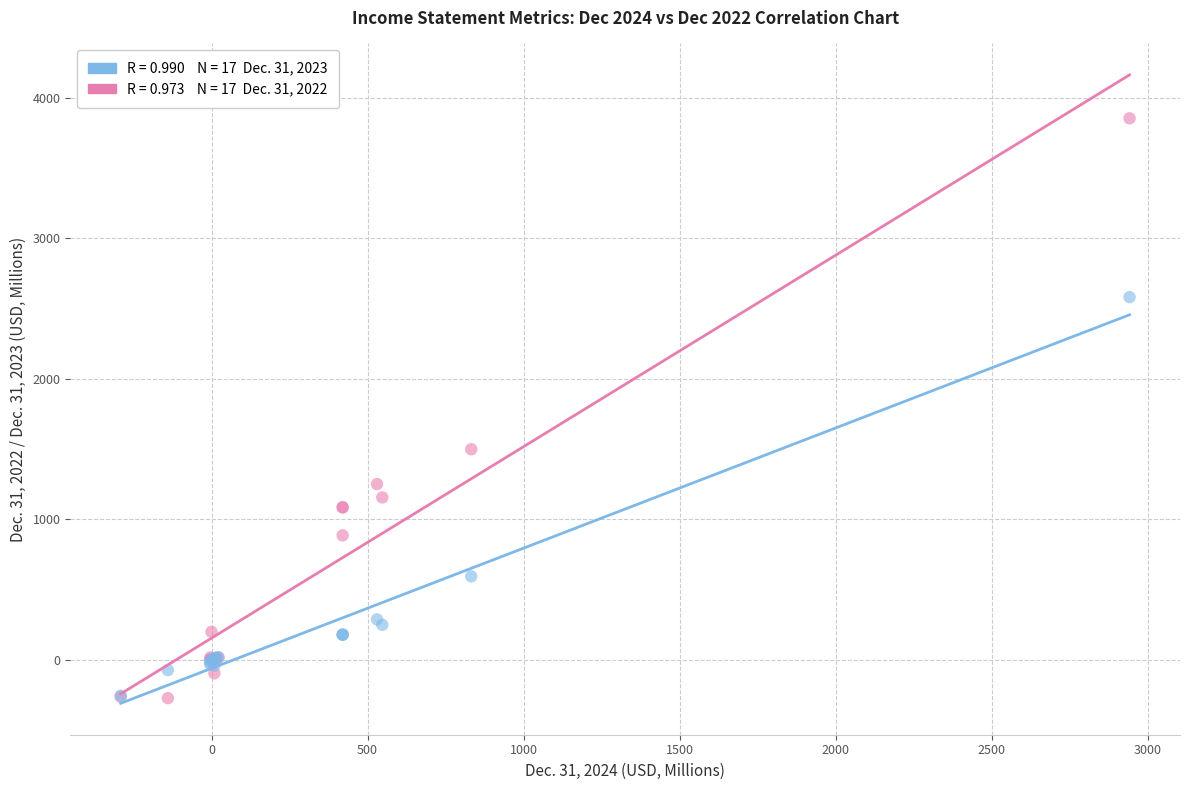

Across all series, what Y value is closest to 1790?

1498